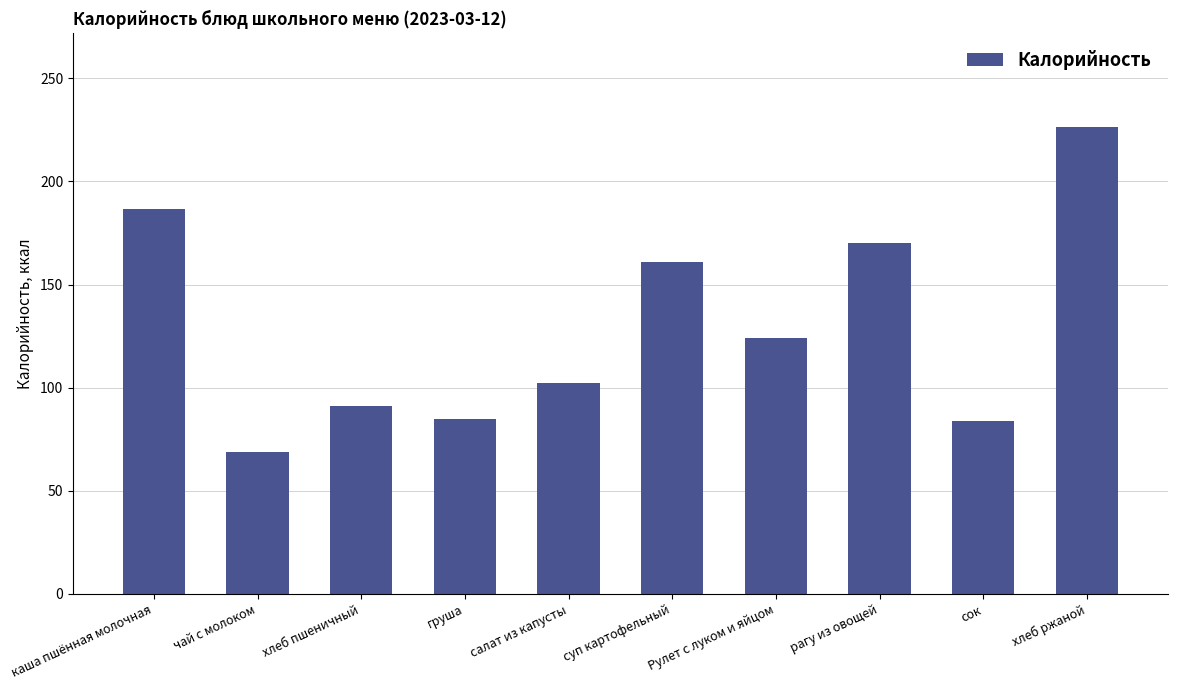

What is the value of the 4th bar from the left?

84.6